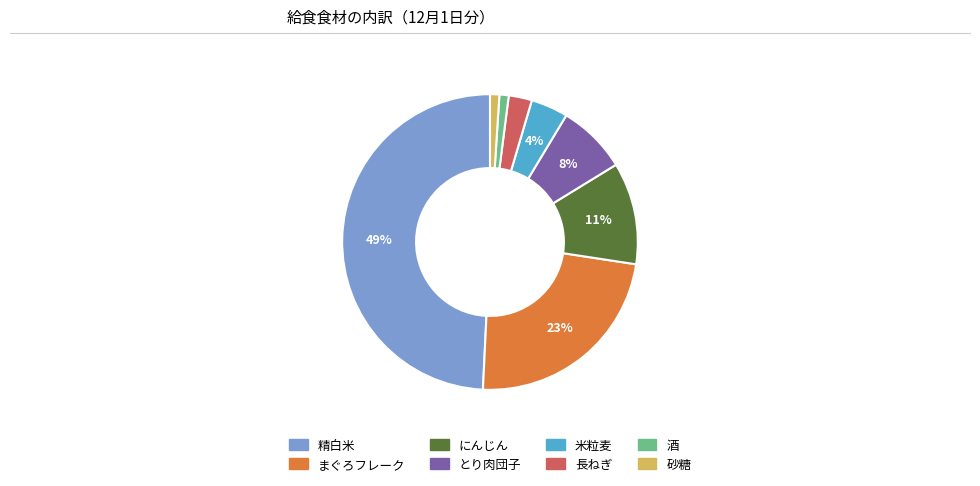

To the nearest percent, what is the difference between the 酒 and とり肉団子 slice percentages?

7%